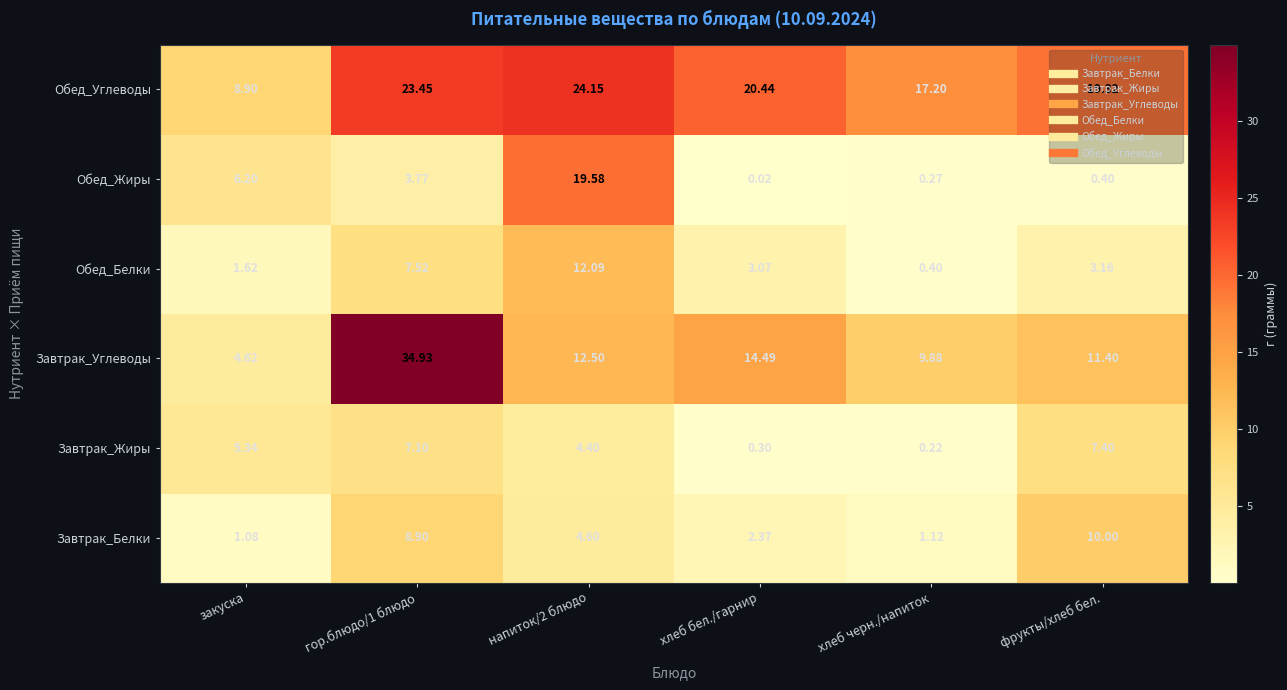

Which series has the largest total across all categories?

Обед_Углеводы